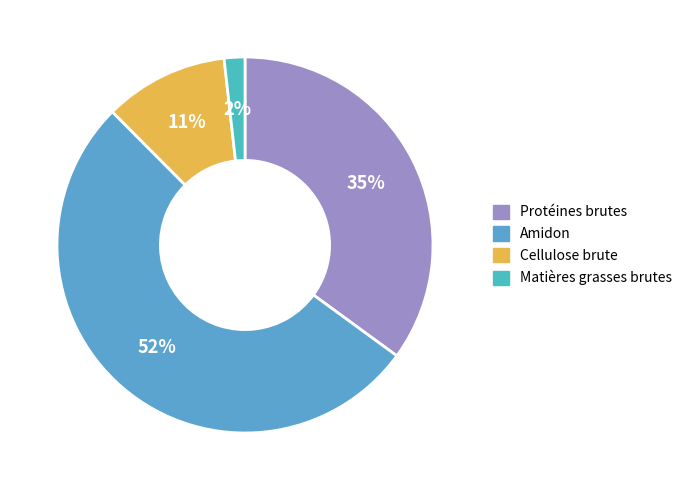

Is there any slice that represents more than half of the pie?

Yes